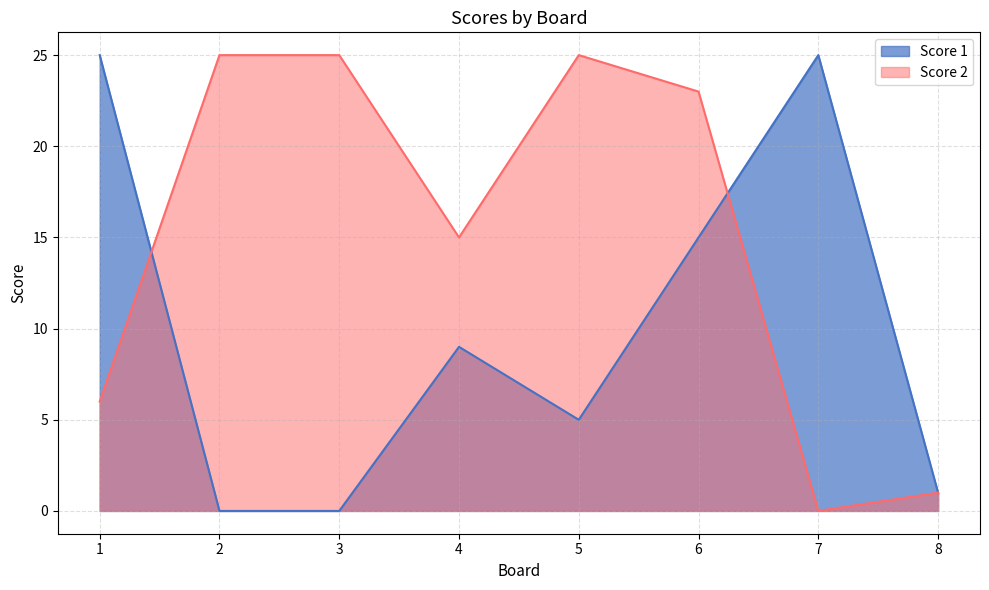

In Score 1, how many points are higher than both neighbors (excluding endpoints)?

2